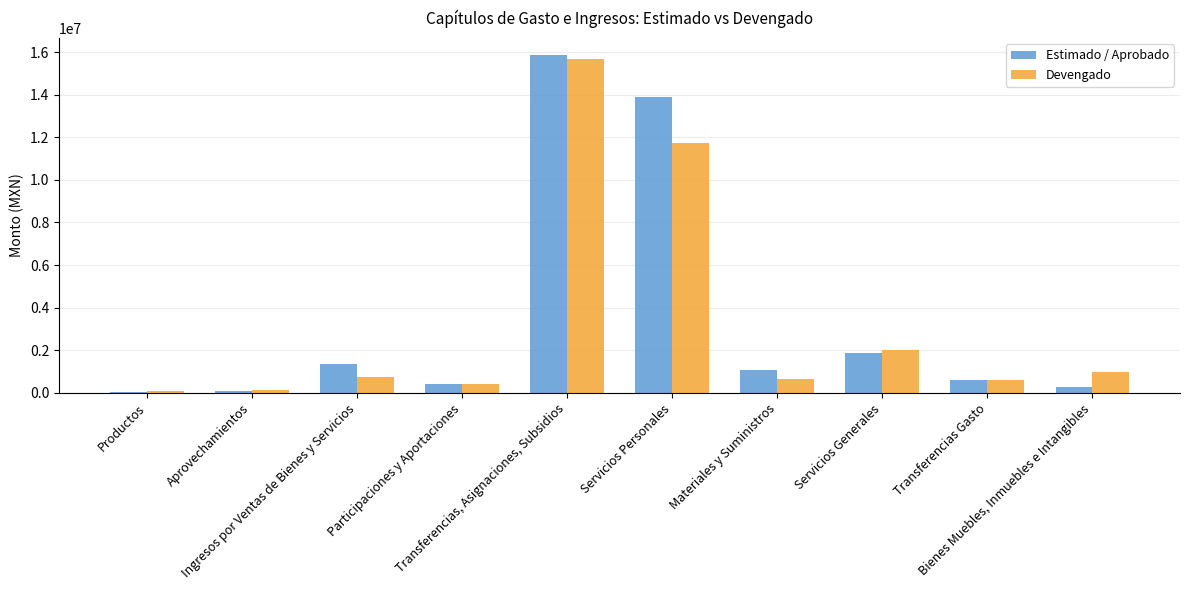

What position from the right is Servicios Generales?

3